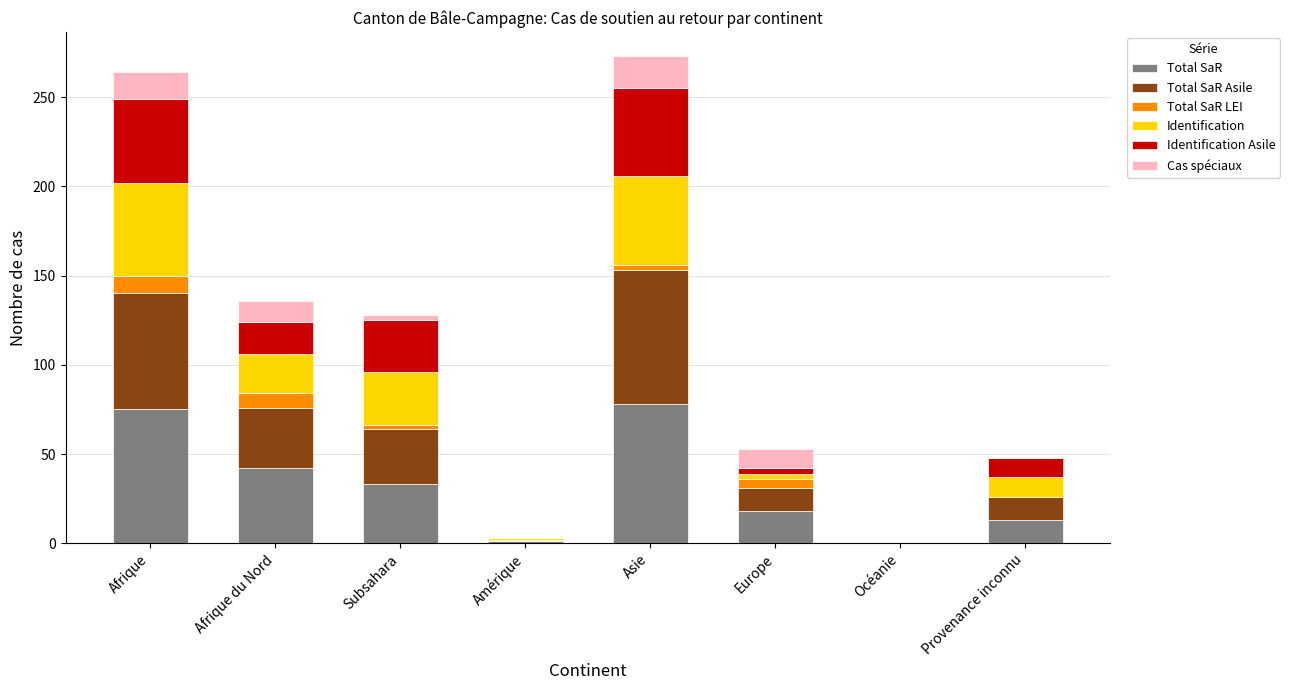

What is the total value across all series at Afrique du Nord?

136